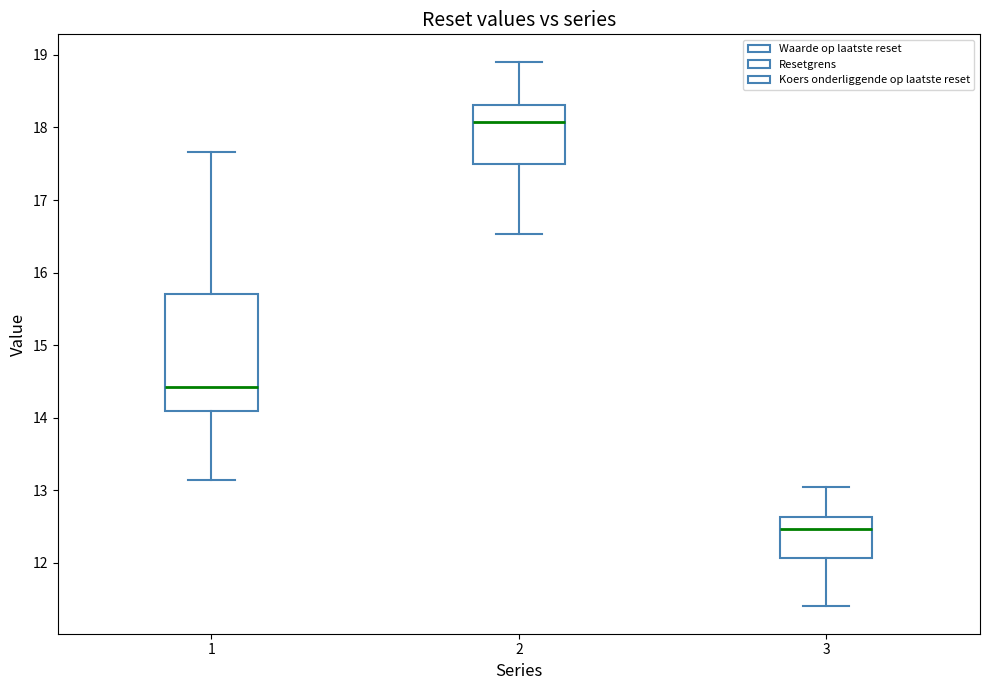

Which box has the highest median line?

2